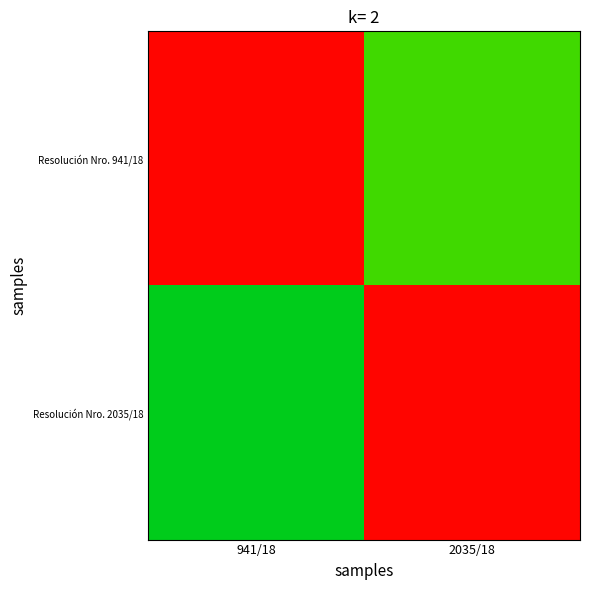

Which series has the largest total across all categories?

Resolución Nro. 941/18